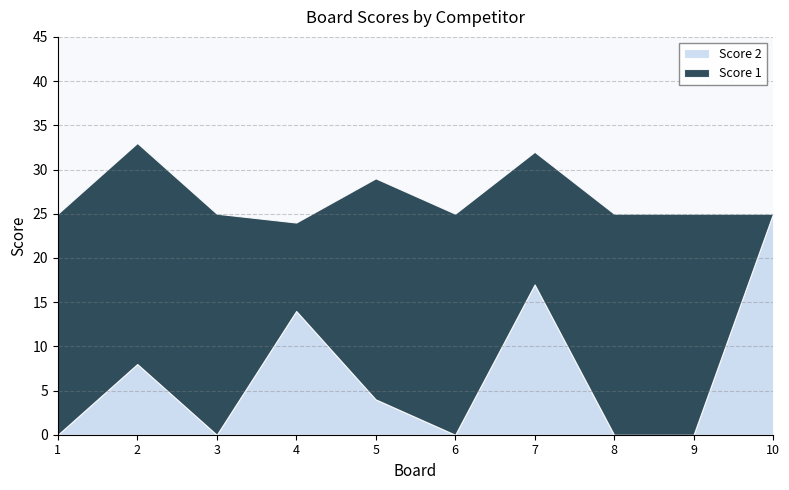

How many series are shown in this chart?

2